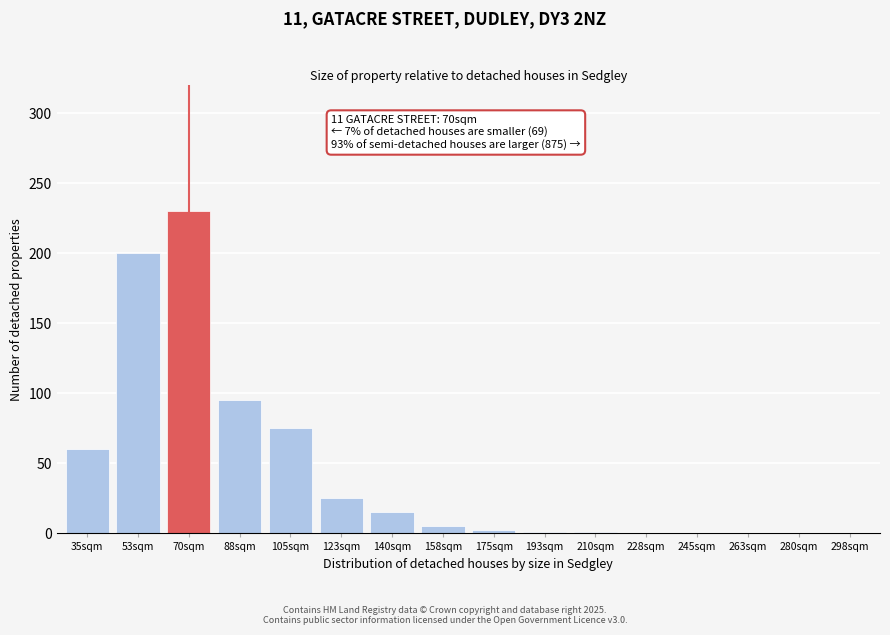

Where is the data nearest to the value 115?

88sqm